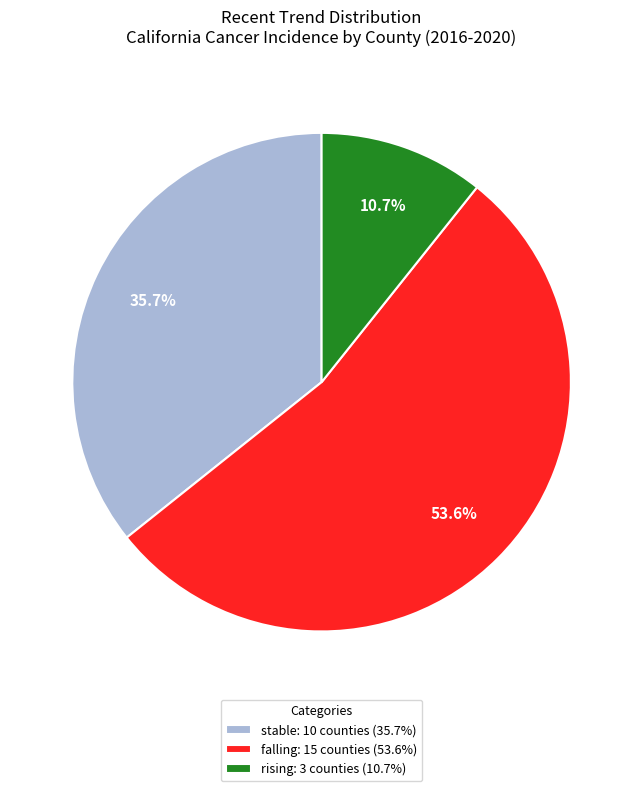

To the nearest percent, what percentage of the pie is falling?

54%